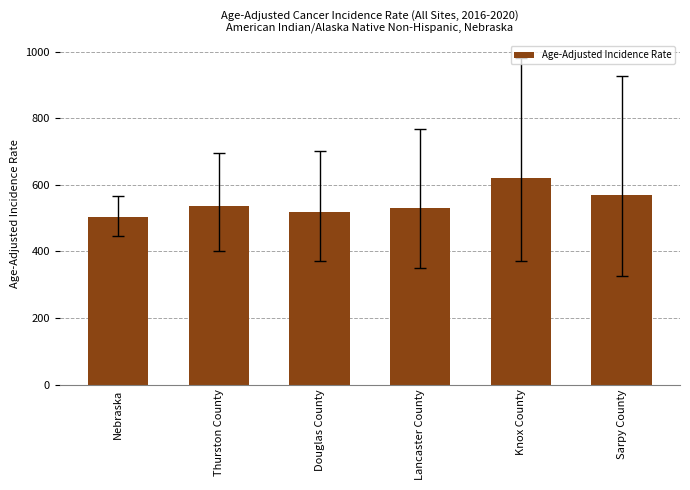

What is the ratio of the value at Lancaster County to the value at Douglas County?

1.0